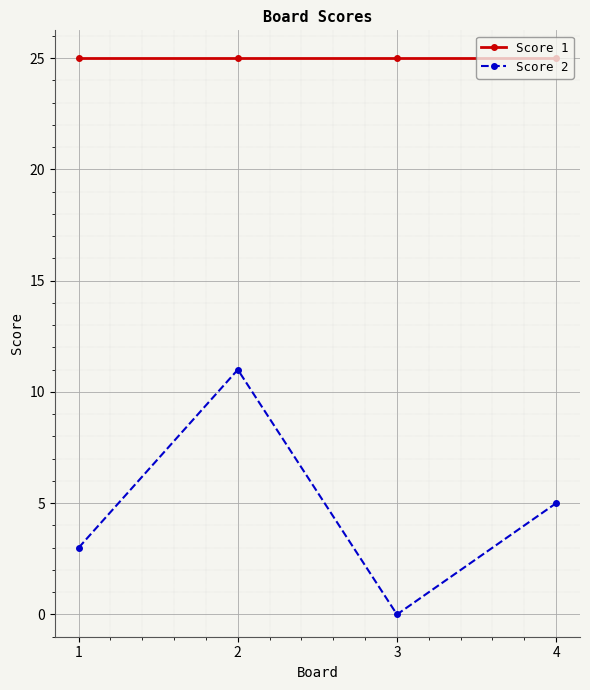

How many series are shown in this chart?

2